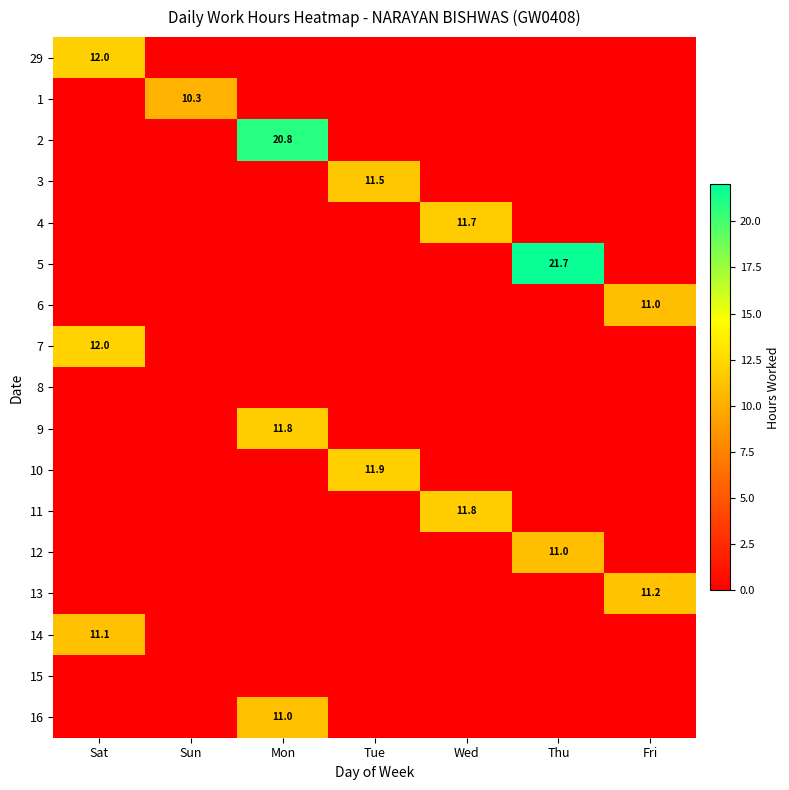

How many series are shown in this chart?

17